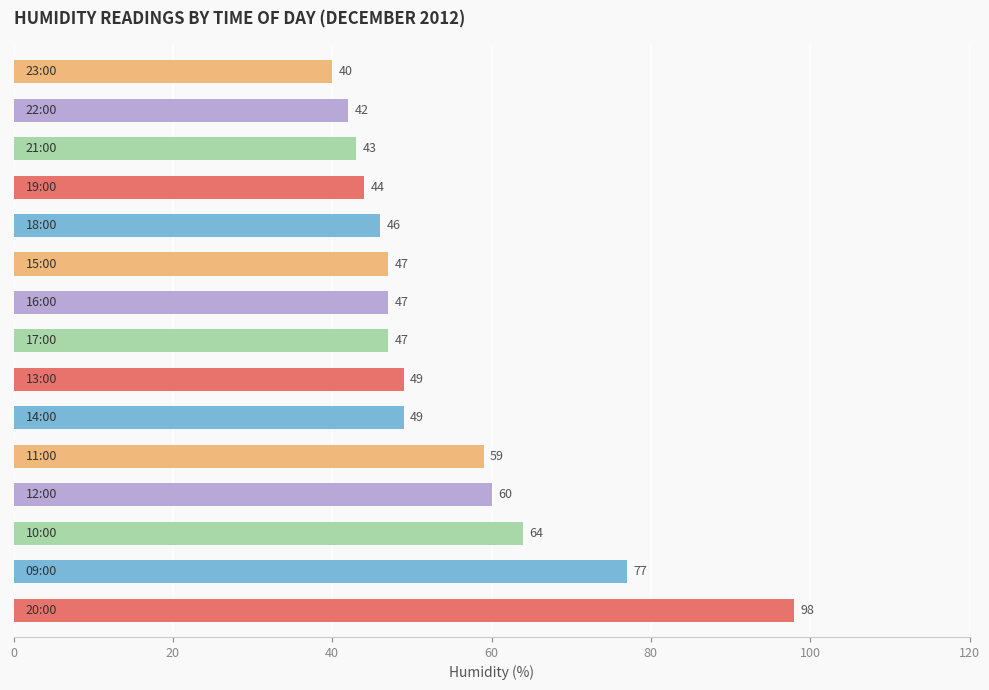

Does the chart contain any negative values?

No